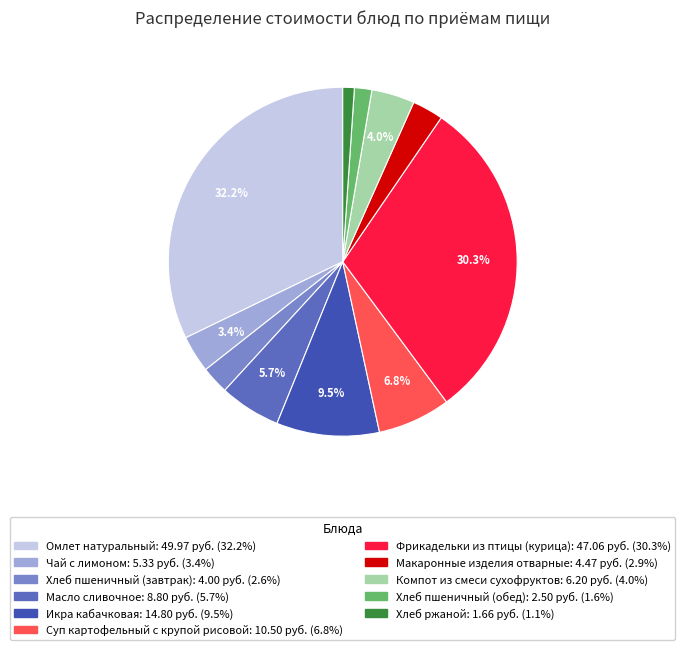

Between Компот из смеси сухофруктов and Макаронные изделия отварные, which is larger?

Компот из смеси сухофруктов